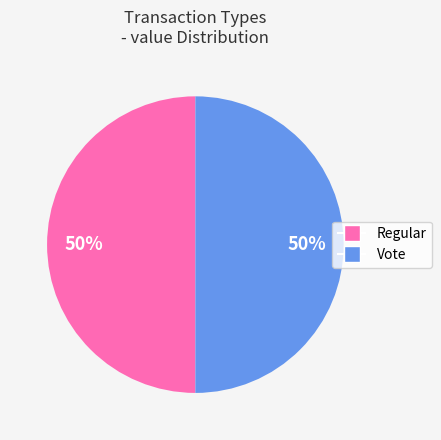

True or false: Vote accounts for 43% of the total.

False